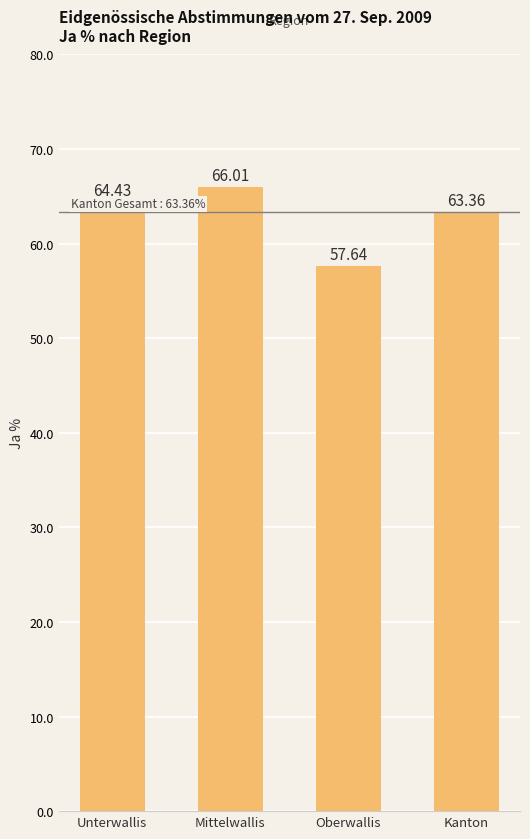

Reading right to left, list all the values displayed in this chart.

63.4	57.6	66.0	64.4